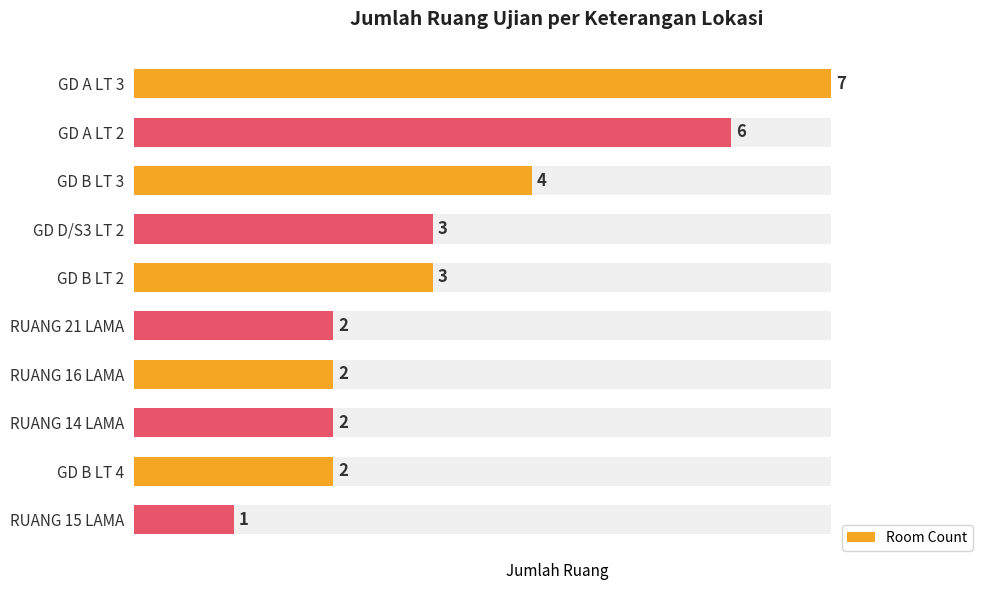

What is the greatest value displayed?

7